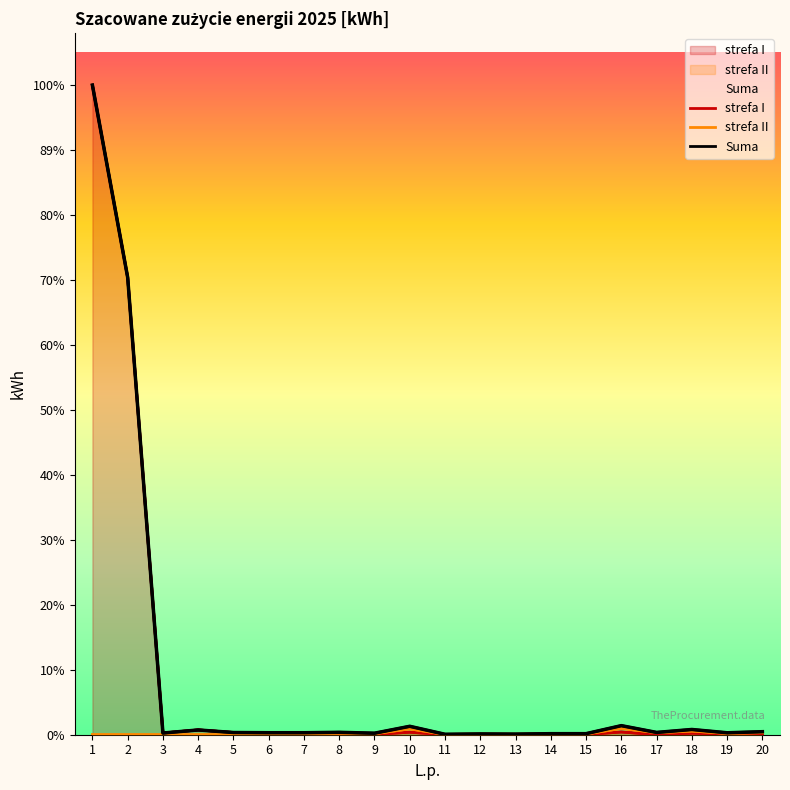

What is the approximate value of Suma at 1?

574361